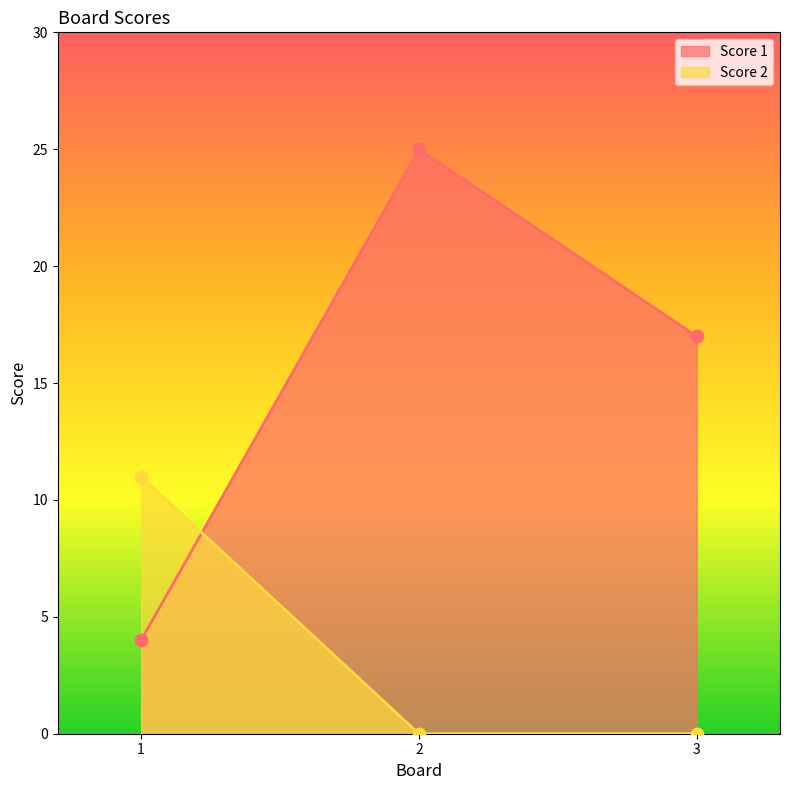

Which series has the largest total across all categories?

Score 1